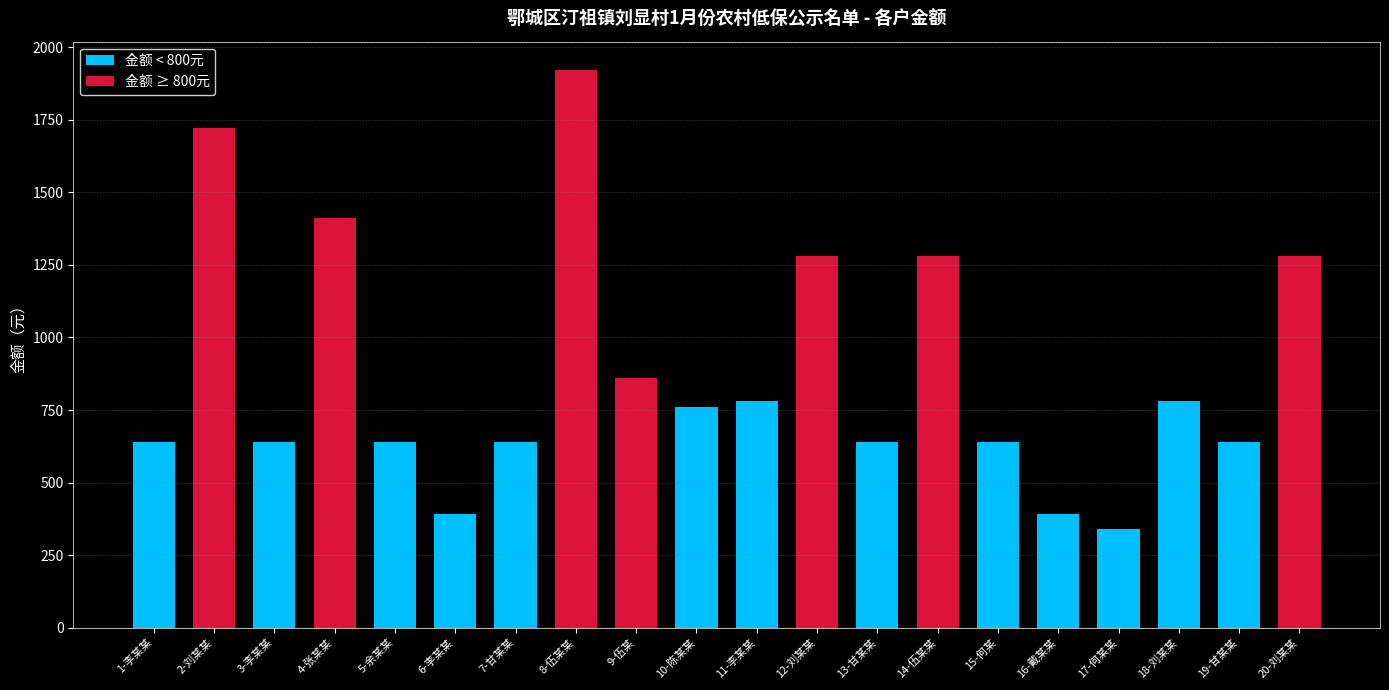

Which label corresponds to the largest value in the chart?

8-伍某某